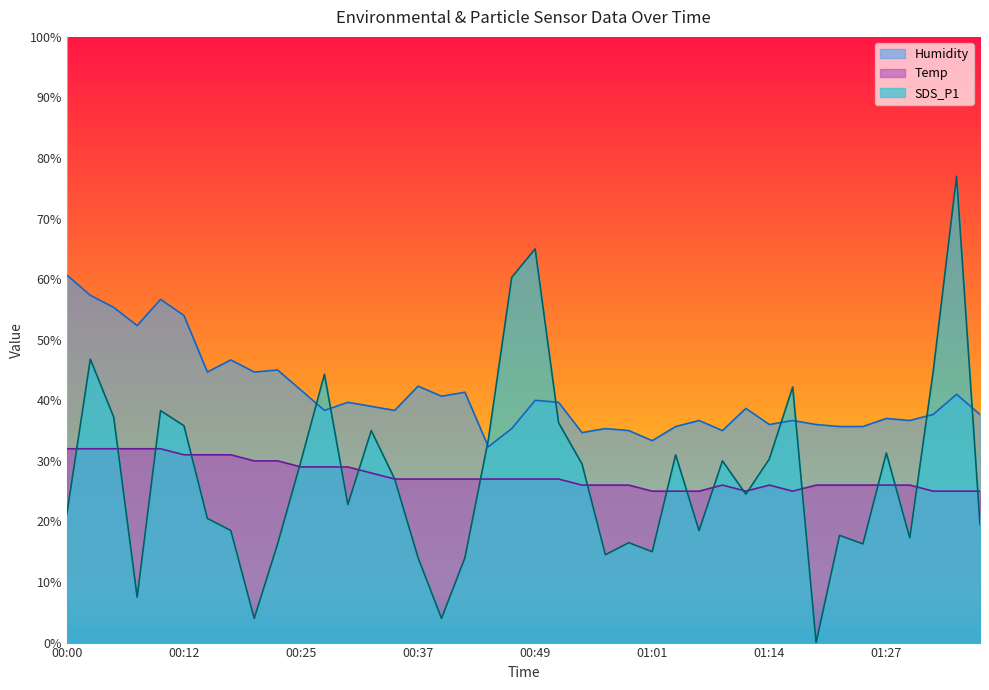

Where does the SDS_P1 series first go above 27?

00:03